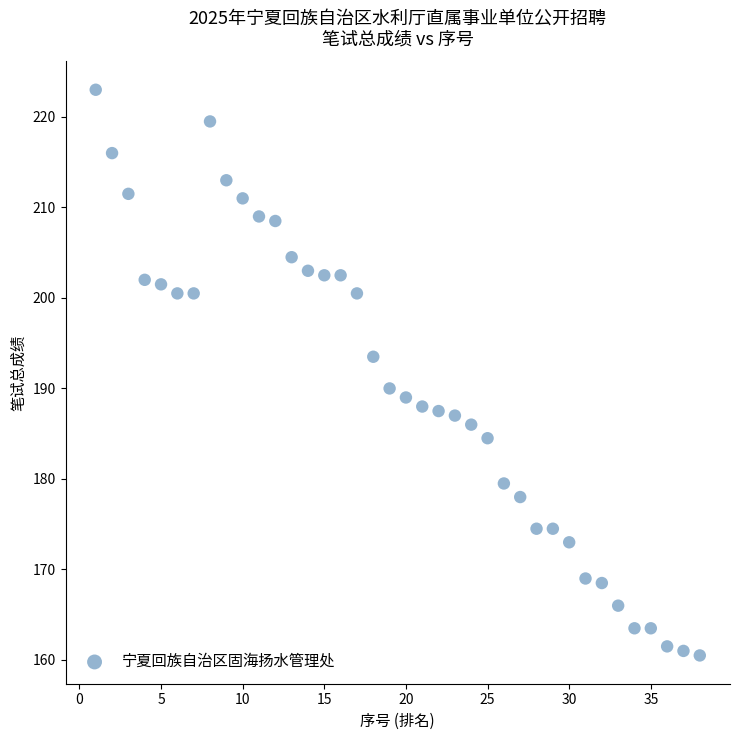

What Y value in the scatter plot is closest to 191?

190.0